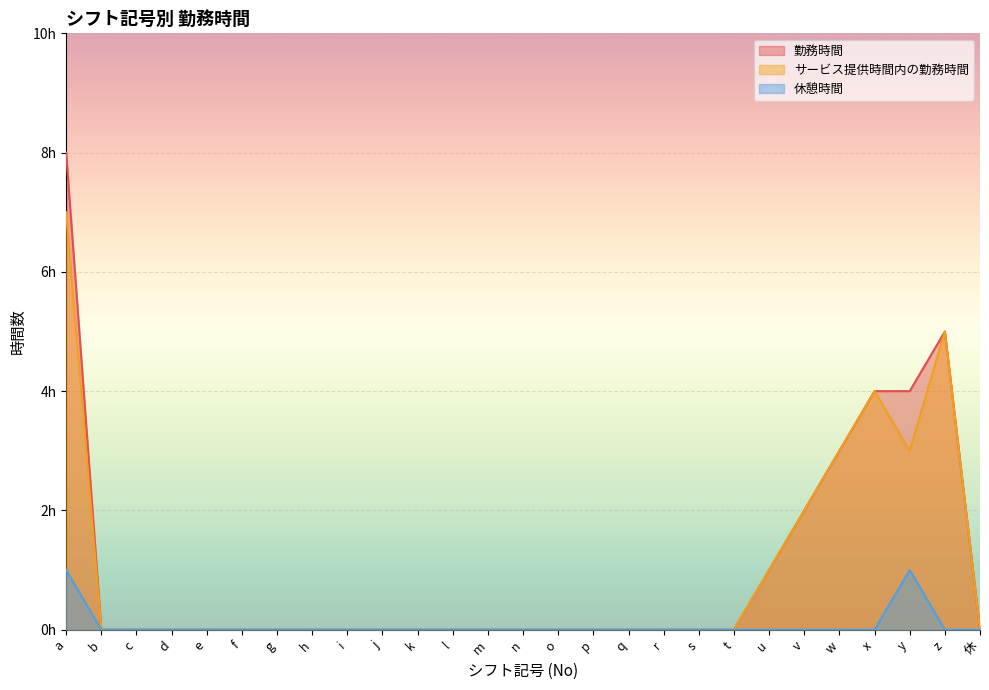

At which category does サービス提供時間内の勤務時間 reach its first local peak?

x